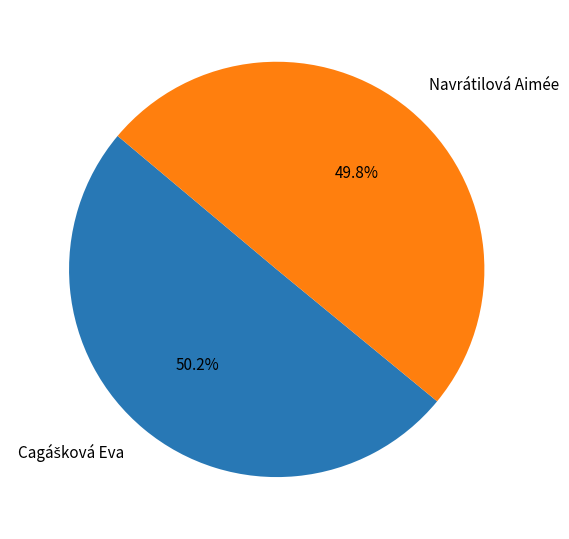

Is there a majority slice in this chart?

Yes